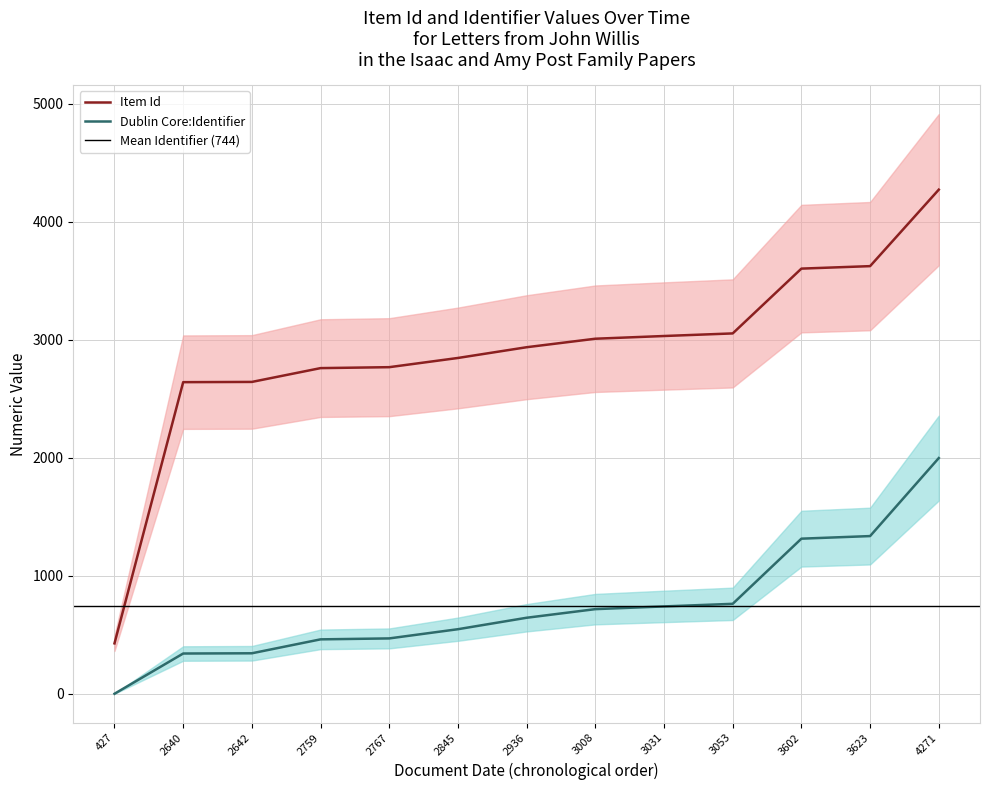

True or false: Dublin Core:Identifier has a value of 3255 at 4271.

False